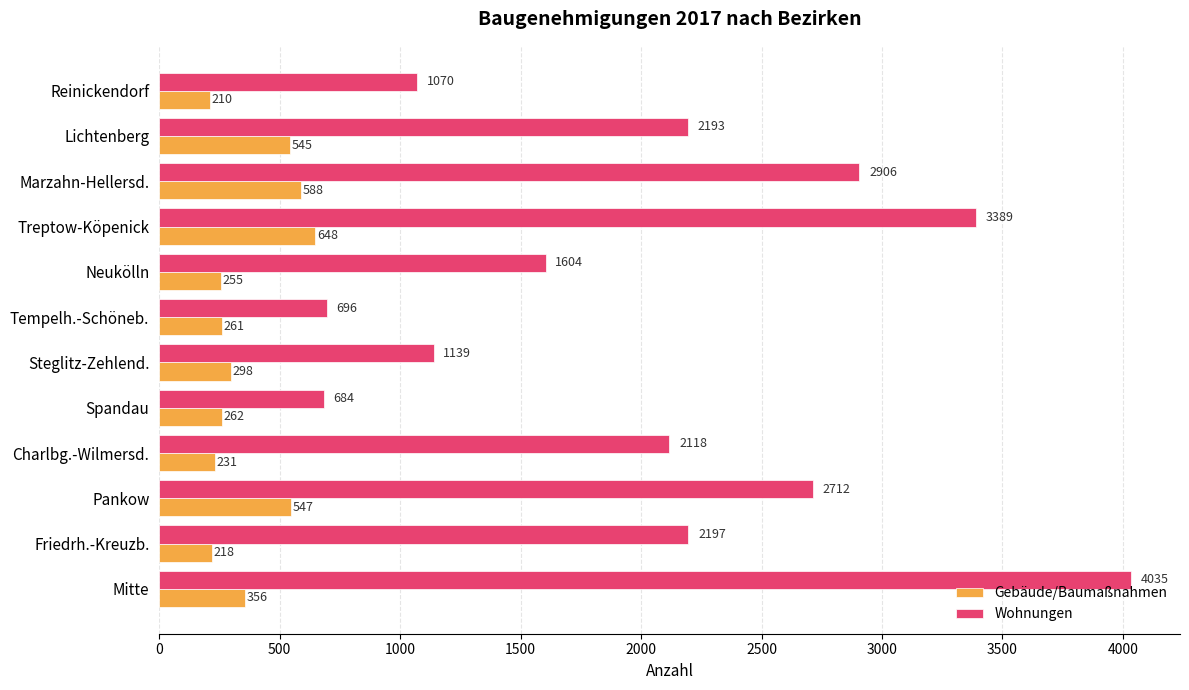

What is the total value across all series at Steglitz-Zehlend.?

1437